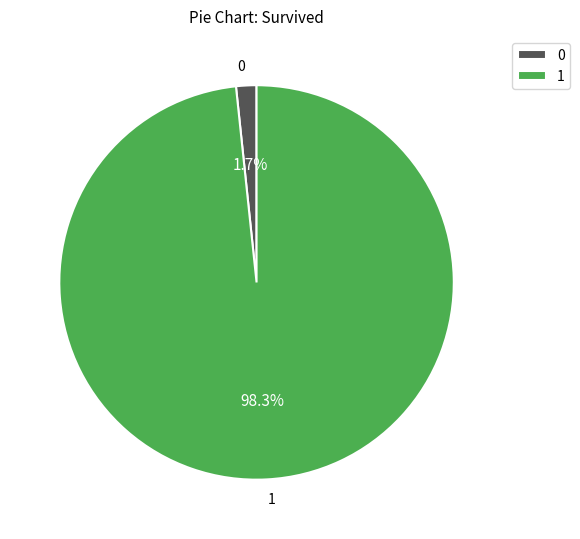

True or false: minute 4 accounts for 11% of the total.

True